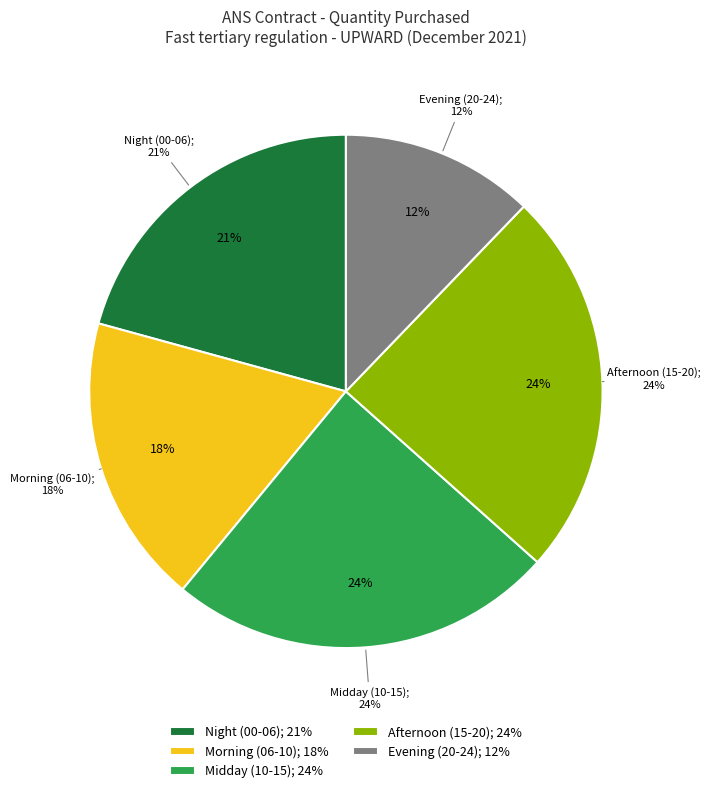

Combined, do 03 - 04 and 04 - 05 account for over 50%?

No